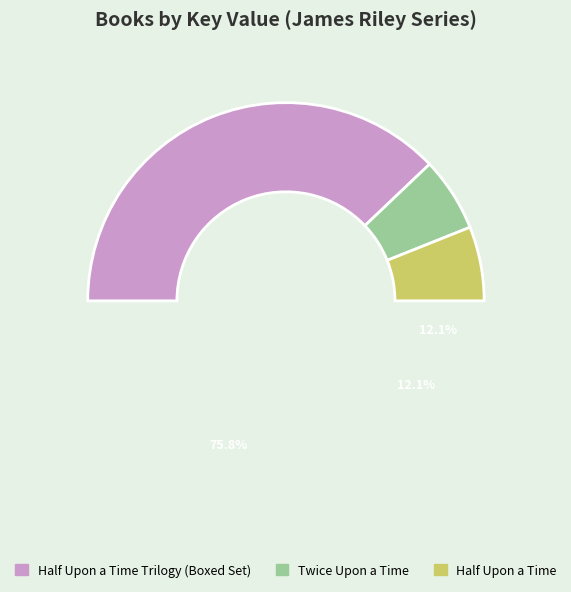

Count the number of slices in the pie.

3